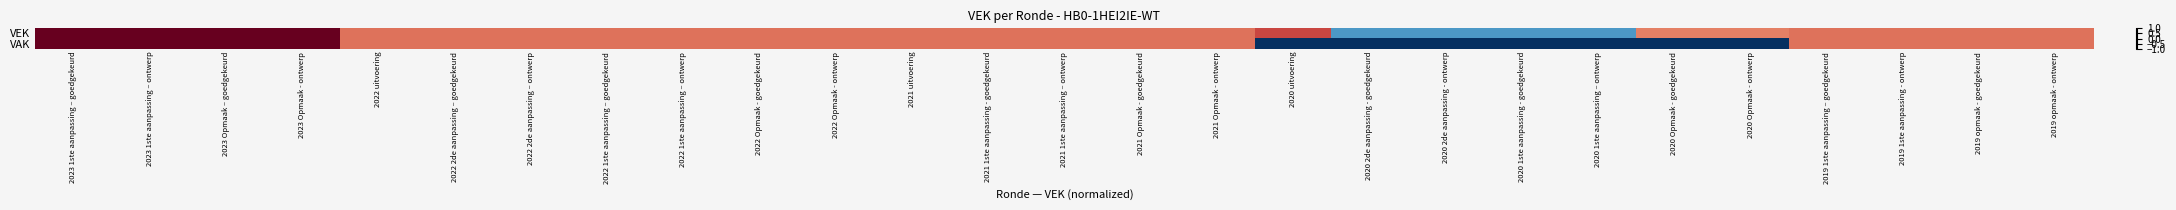

Rank the series by their average value, from lowest to highest.

VAK, VEK